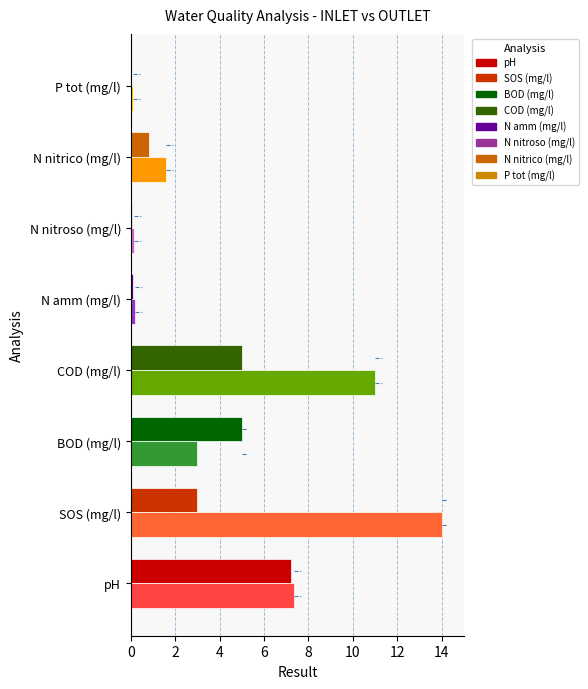

Rank the series by their average value, from highest to lowest.

OUTLET, INLET